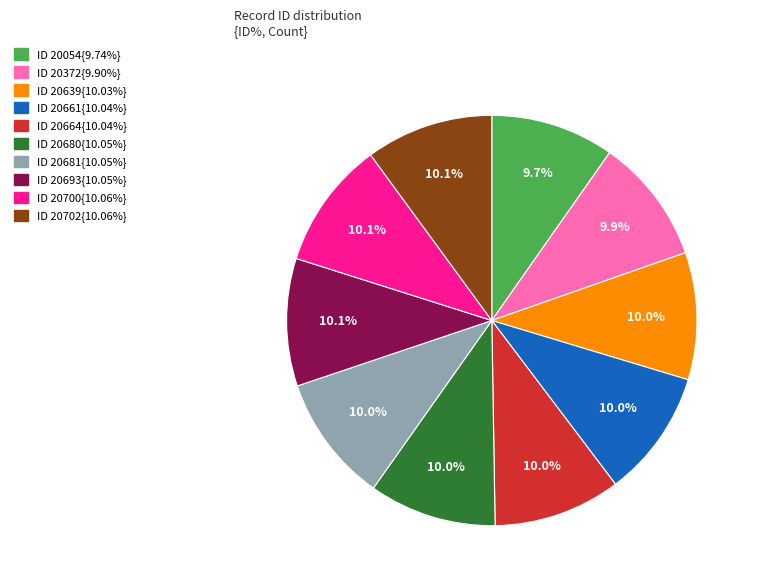

Does any single category account for the majority?

No